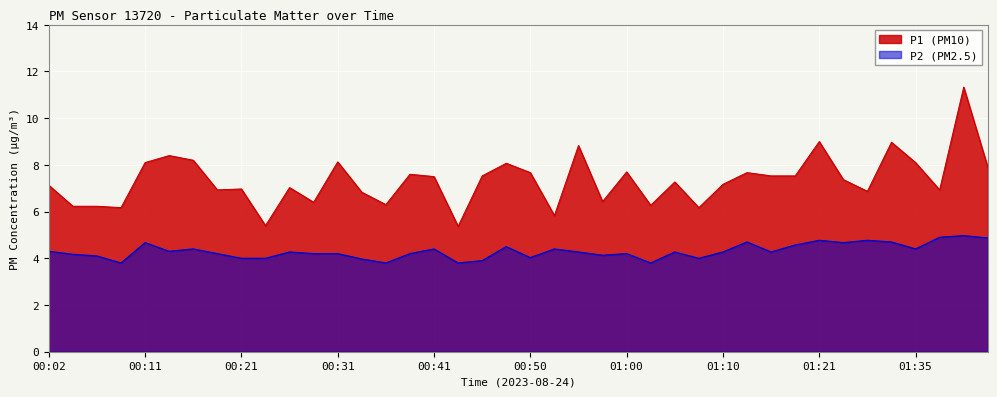

Rank the series at 00:33 from highest to lowest value.

P1, P2